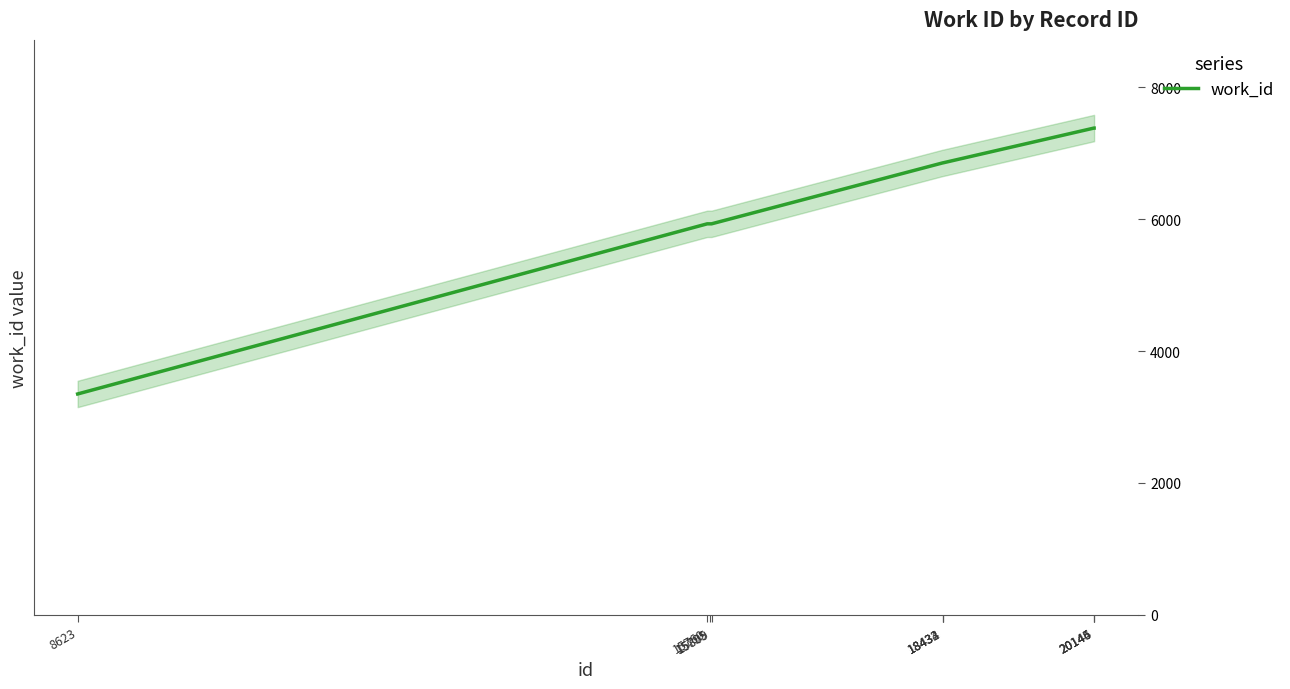

How many lines are shown in the chart?

1